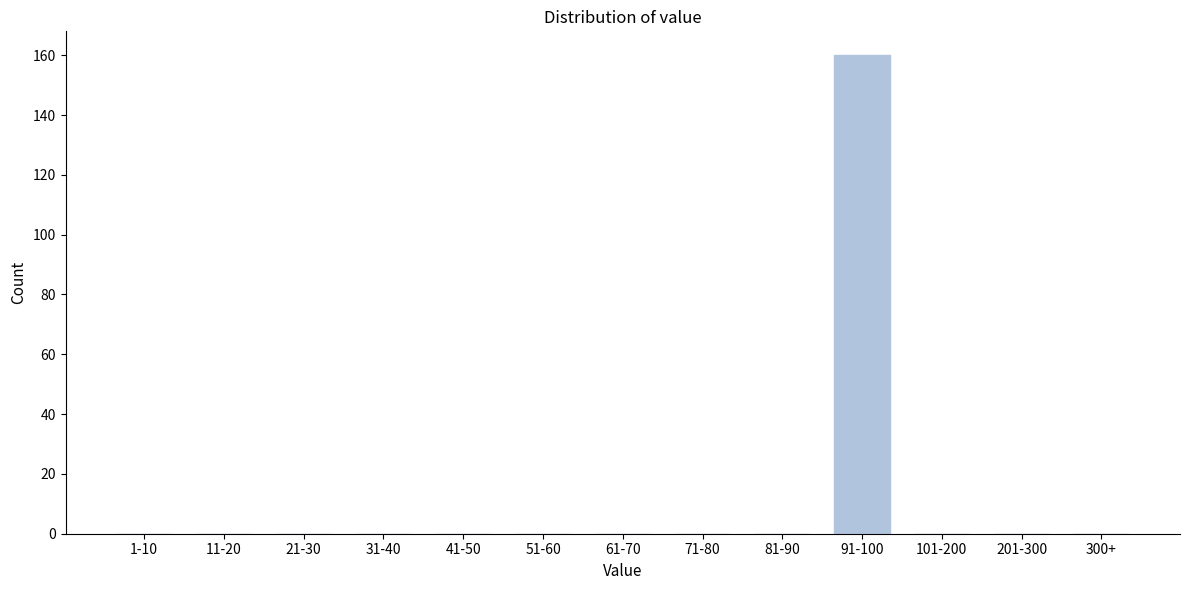

Reading right to left, list all the values displayed in this chart.

300+=0	201-300=0	101-200=0	91-100=160	81-90=0	71-80=0	61-70=0	51-60=0	41-50=0	31-40=0	21-30=0	11-20=0	1-10=0